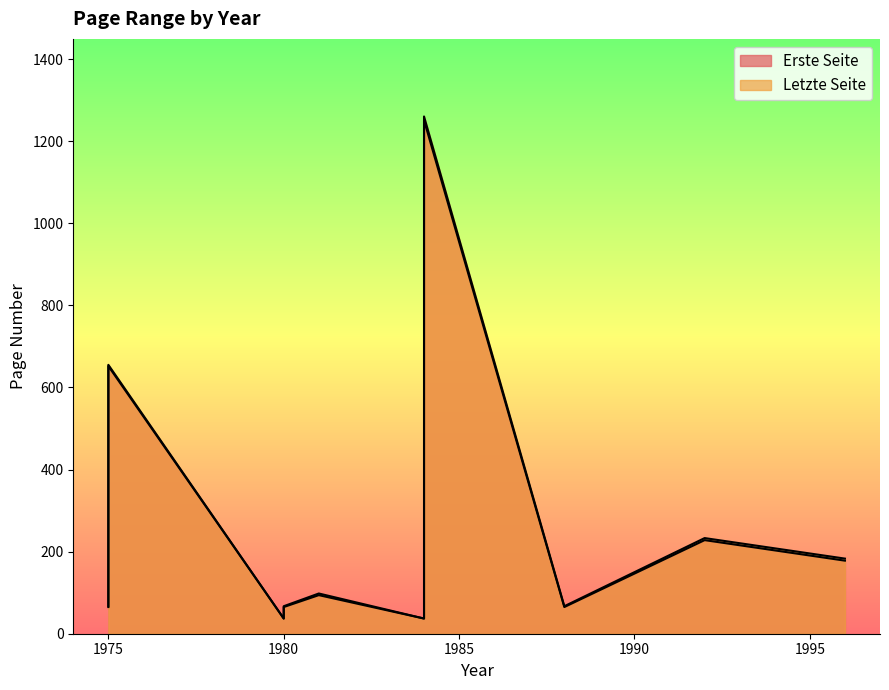

True or false: Letzte Seite has more than 2 points higher than both neighbors.

True